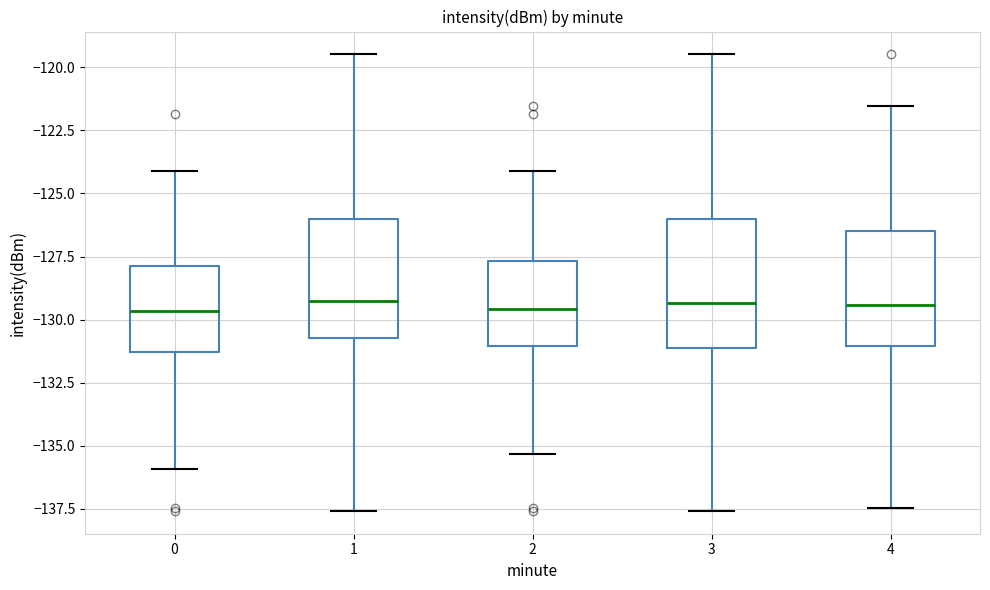

Reading left to right, transcribe this box plot: for each box, give where its median line is, the range the box spans, and where its two whiskers end, as read against the y-axis. The values are not printed on the chart, so give them approximately, as read against the axis.

0: median -129.5, box -131.5 to -128.0, whiskers -136.0 to -124.0
1: median -129.5, box -130.5 to -126.0, whiskers -137.5 to -119.5
2: median -129.5, box -131.0 to -127.5, whiskers -135.5 to -124.0
3: median -129.5, box -131.0 to -126.0, whiskers -137.5 to -119.5
4: median -129.5, box -131.0 to -126.5, whiskers -137.5 to -121.5